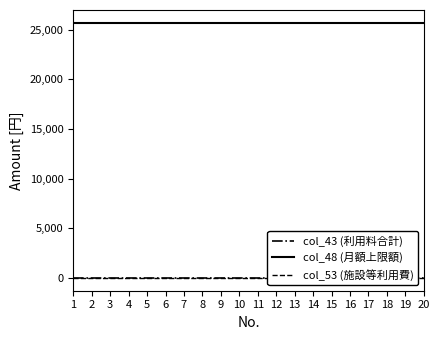

What is the maximum value shown in the chart?

25700